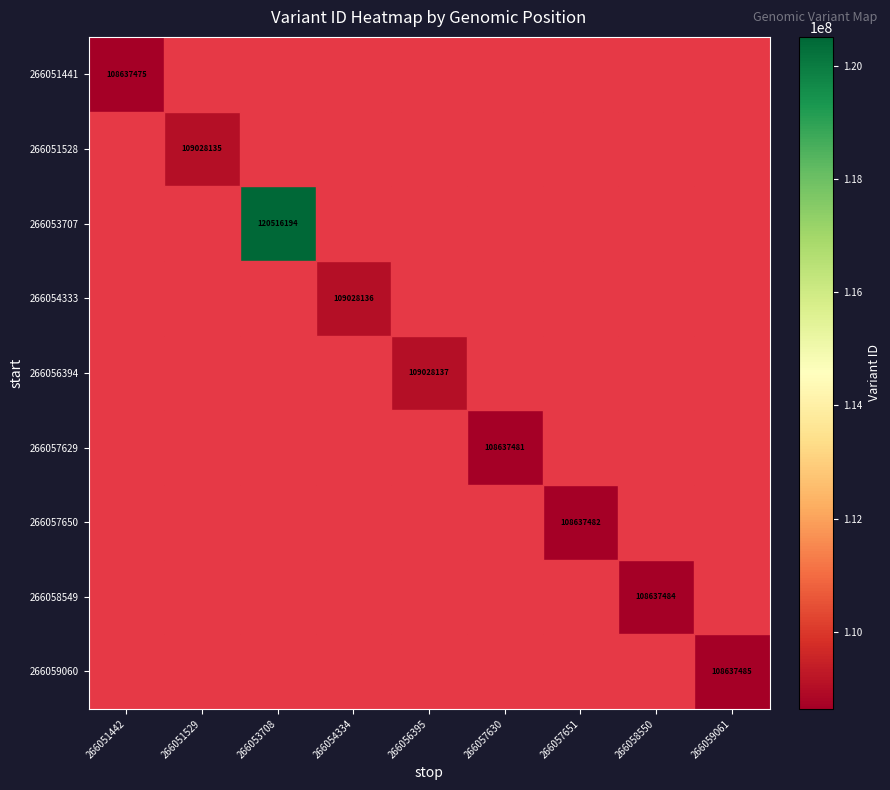

Which has a higher value, 266057651 or 266056395?

266056395